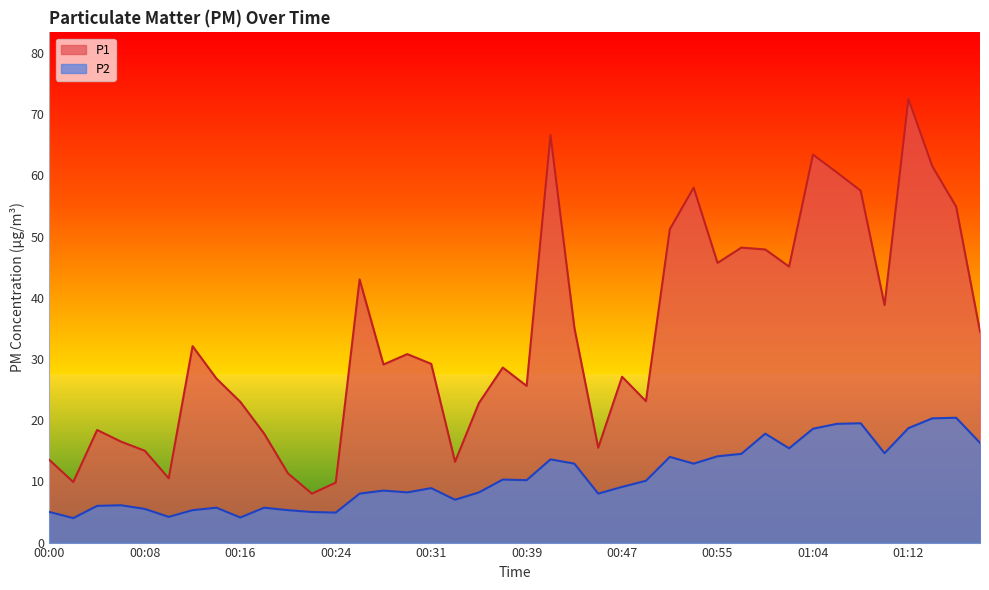

The value of P2 at 00:37 is 17.2. True or false?

False